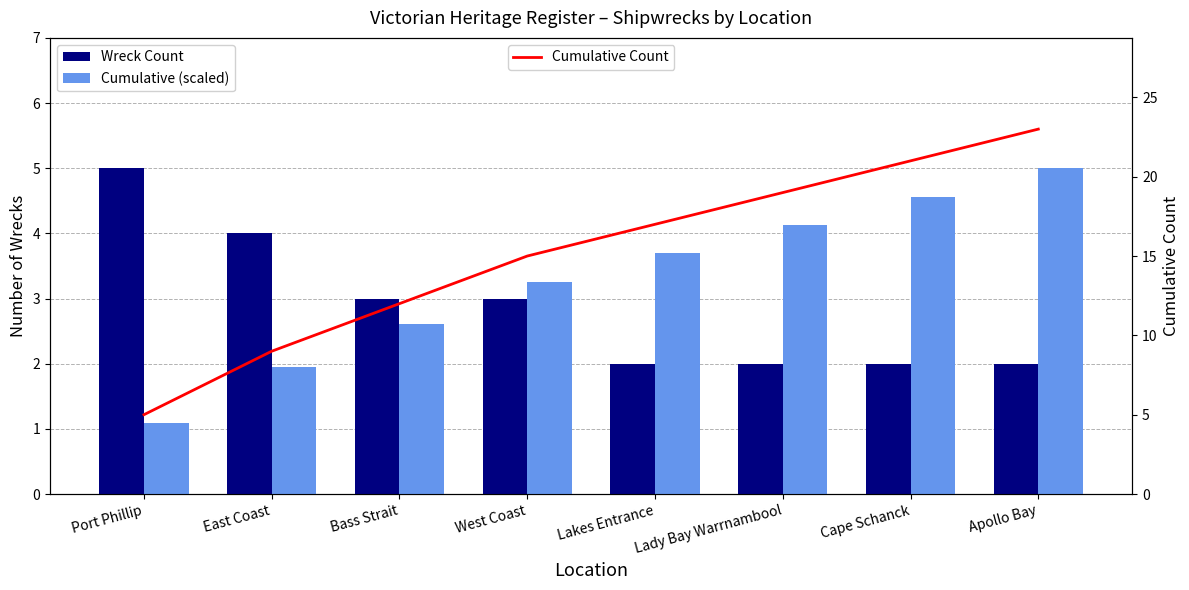

What is the average value of the Cumulative Count series?

15.1